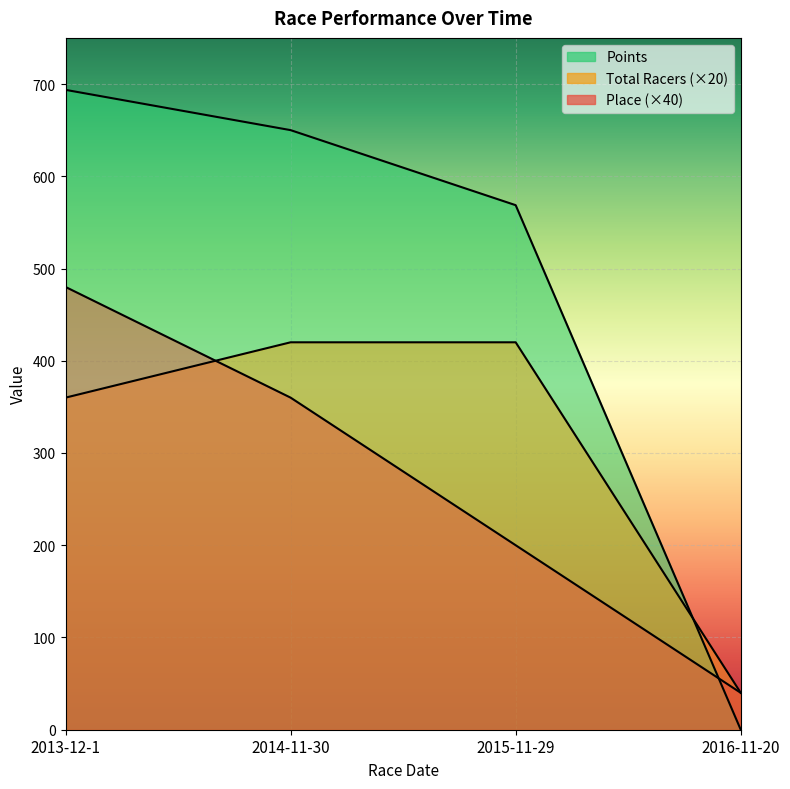

True or false: Points has more than 2 points higher than both neighbors.

False